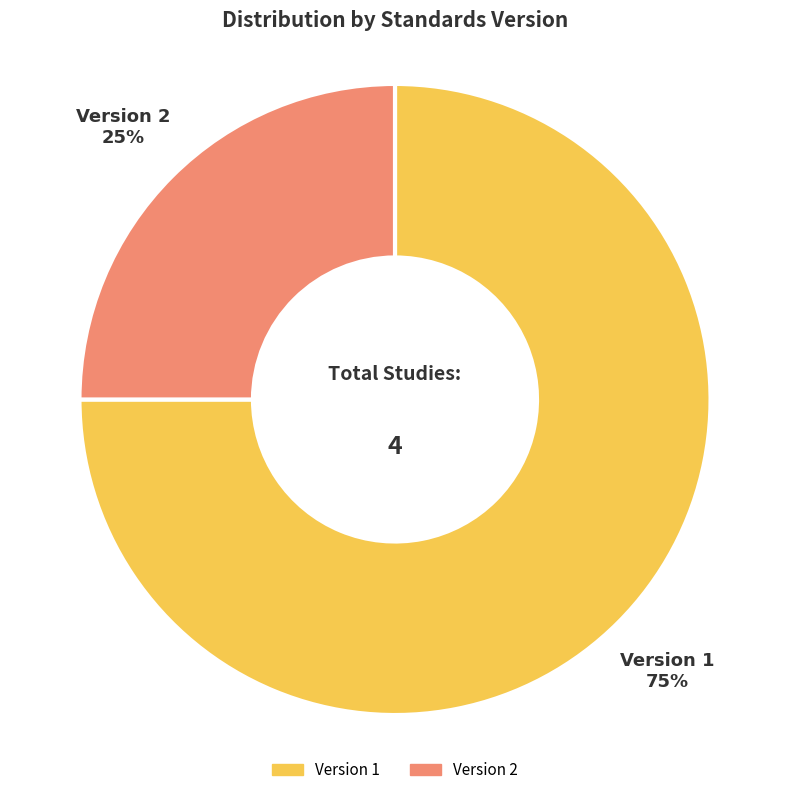

To the nearest percent, what is the average slice percentage?

50%